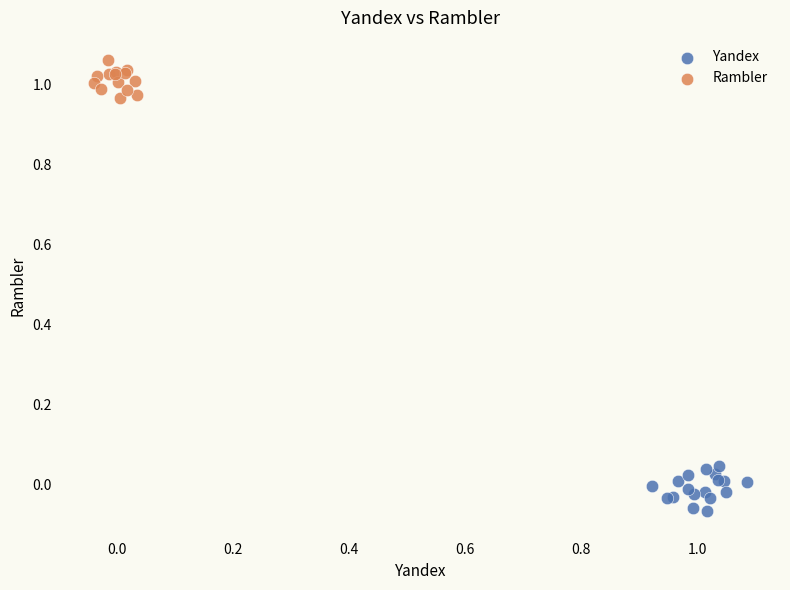

Which series contains the highest Y value?

Rambler